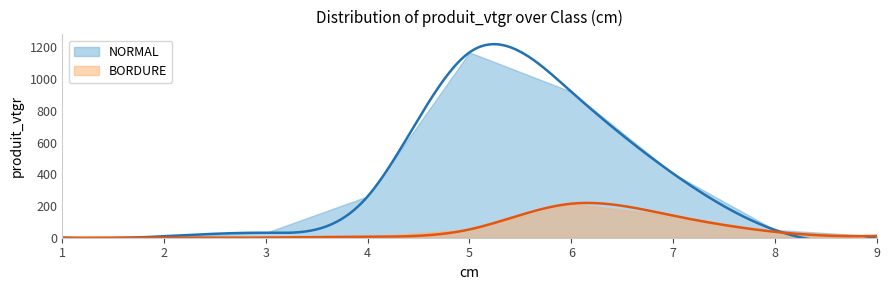

How many lines are shown in the chart?

2